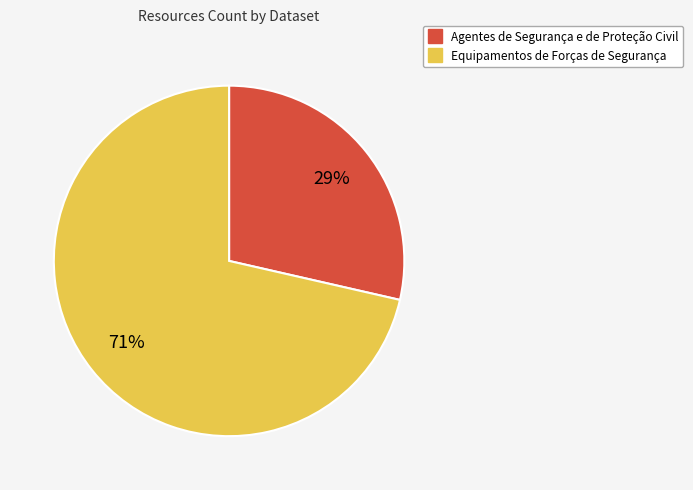

Which category accounts for the majority?

Equipamentos de Forças de Segurança